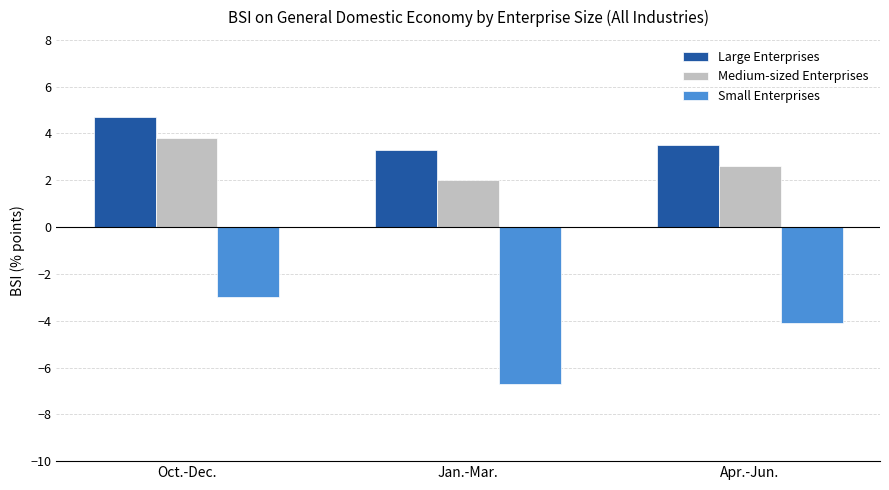

At which label does Small Enterprises first exceed -4?

Oct.-Dec.